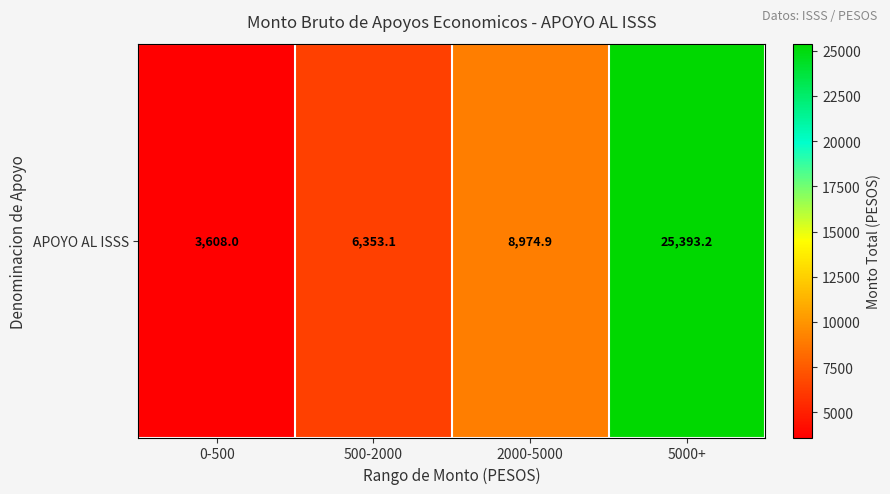

Rank the categories by value from highest to lowest.

5000+, 2000-5000, 500-2000, 0-500